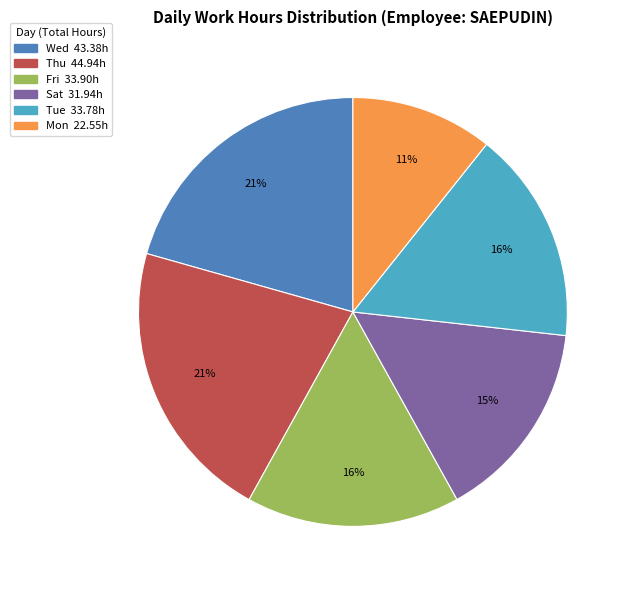

To the nearest percent, what is the average slice percentage?

17%